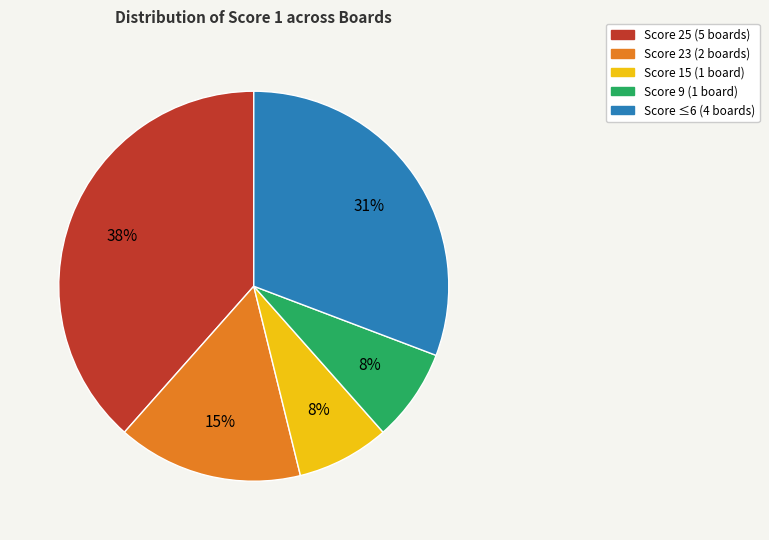

Does any single category account for the majority?

No